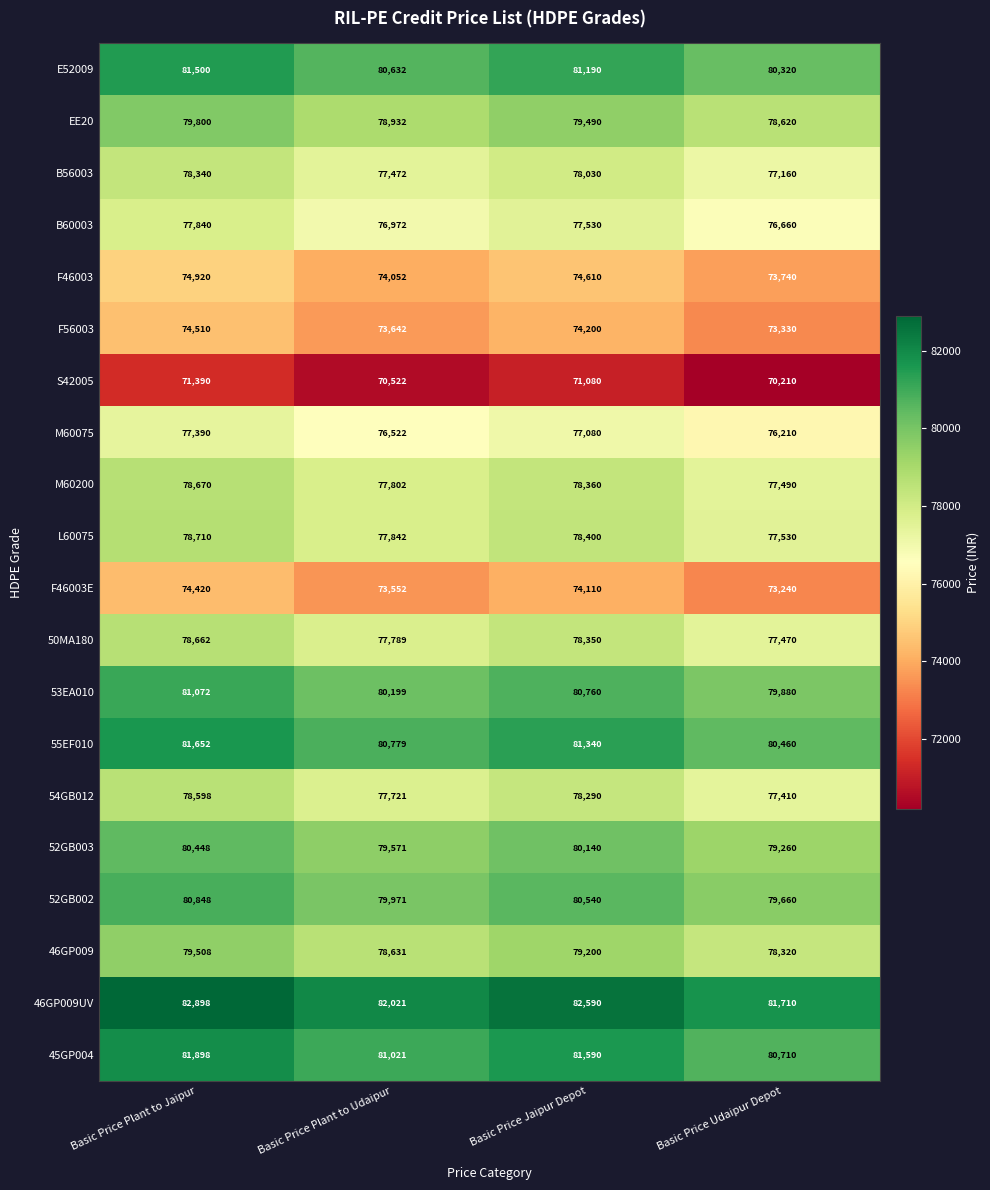

At how many categories does at least one series exceed 79657?

4